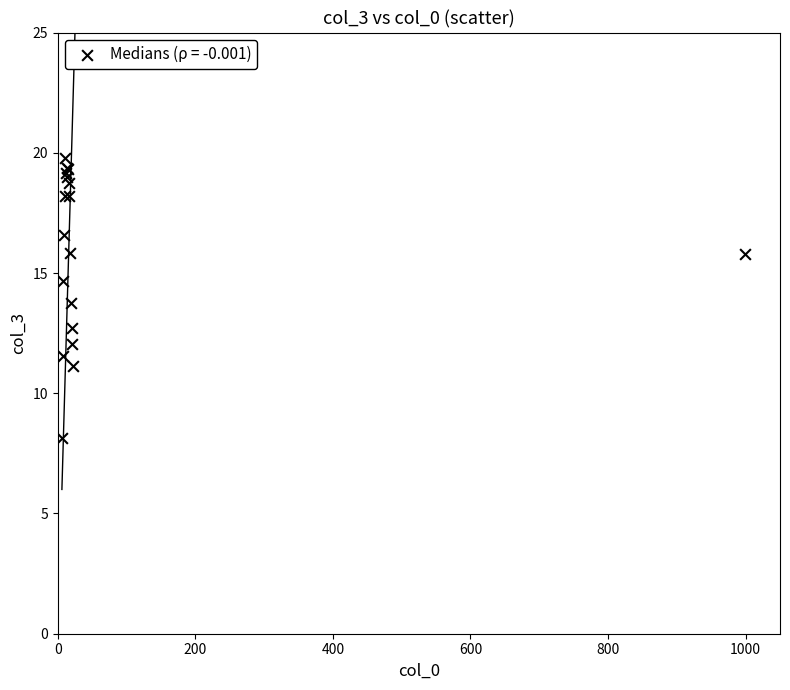

What Y value in the scatter plot is closest to 13?

12.7